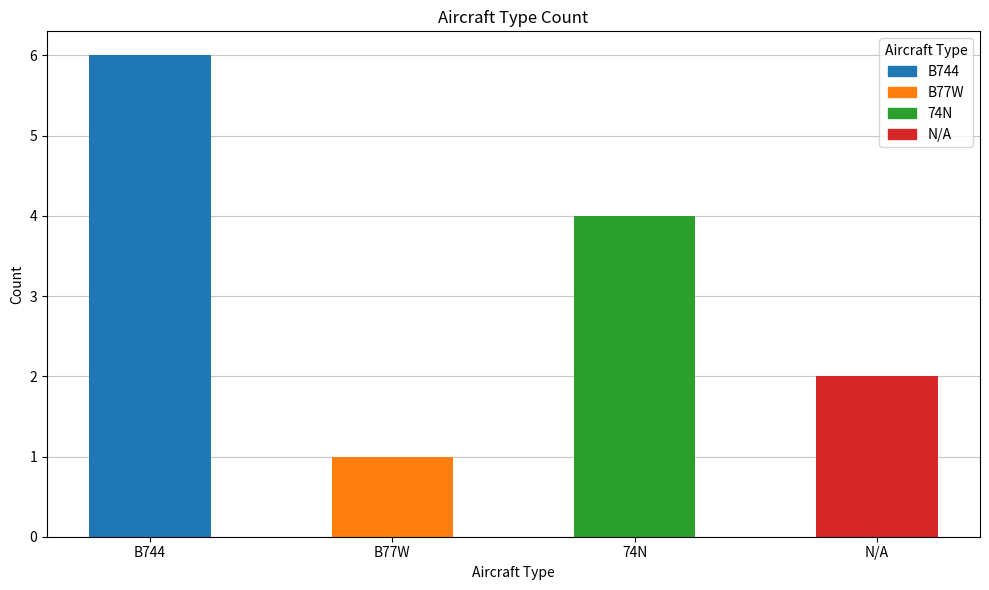

How many bars are there in total?

4